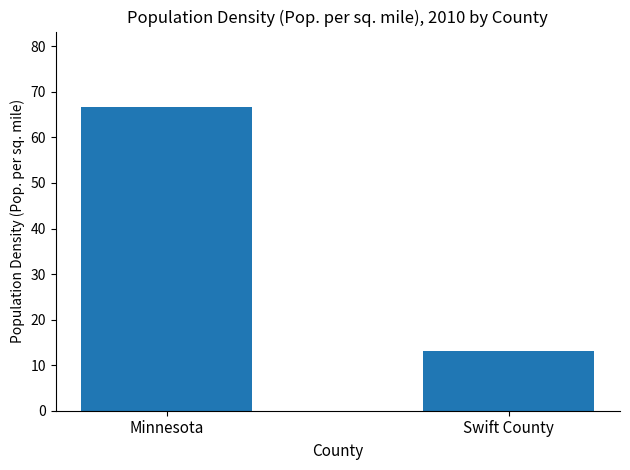

Which category has the lowest value across all series?

Swift County